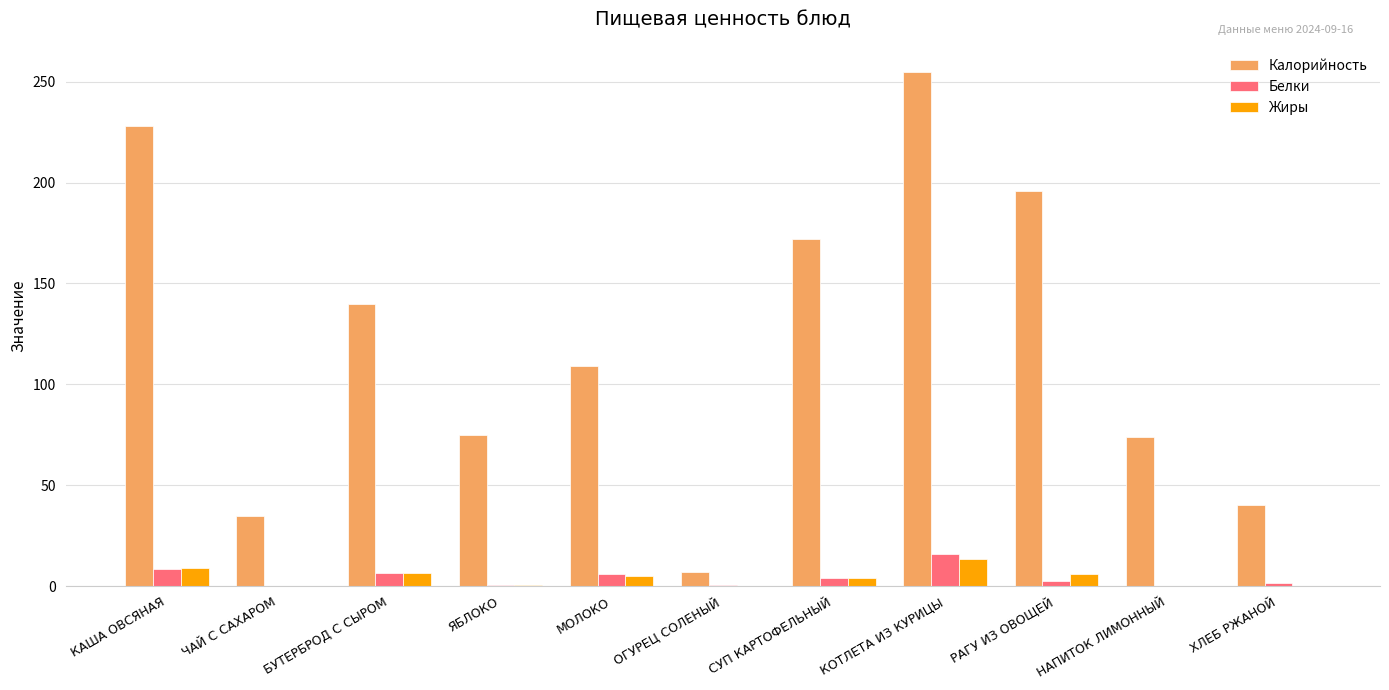

What is the maximum value shown in the chart?

255.0